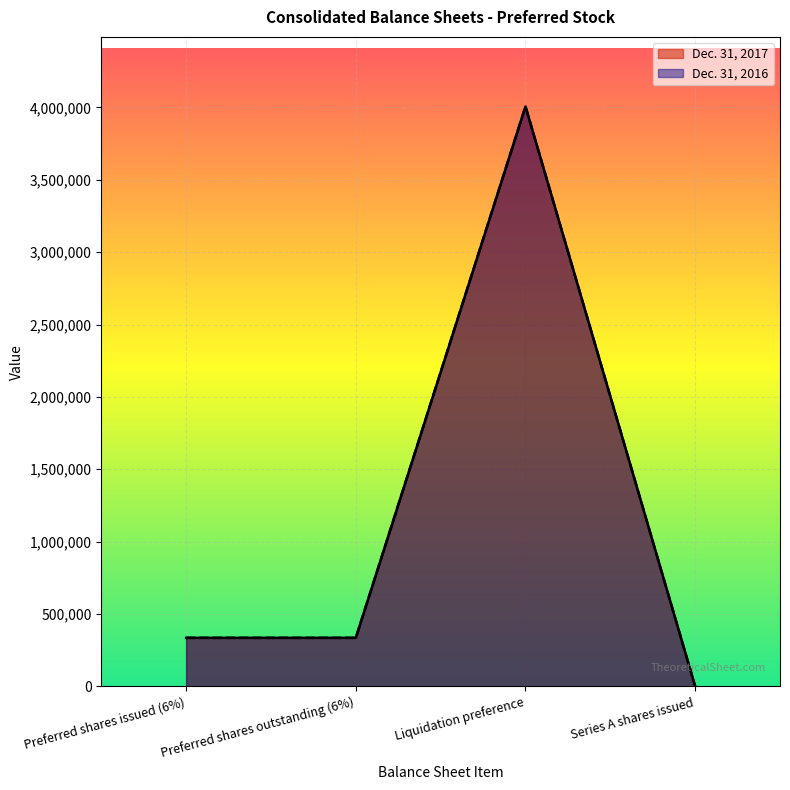

True or false: Dec. 31, 2016 and Dec. 31, 2017 intersect in this chart.

False